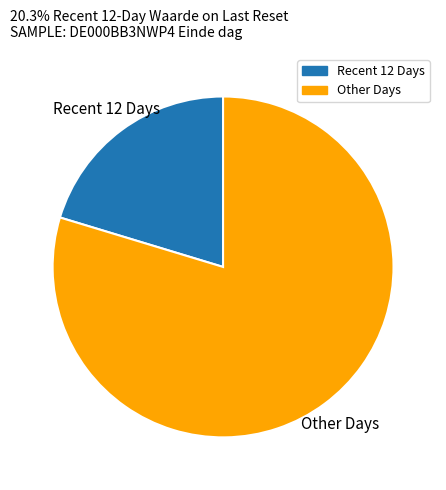

Is there a majority slice in this chart?

Yes